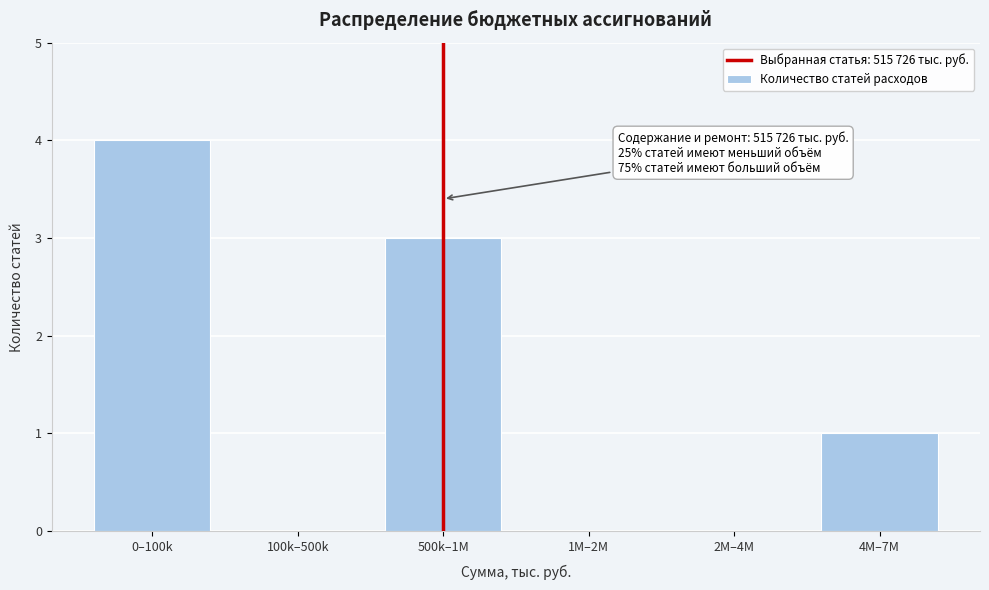

Reading left to right, what are all the values shown in this chart?

0–100k=4	100k–500k=0	500k–1M=3	1M–2M=0	2M–4M=0	4M–7M=1